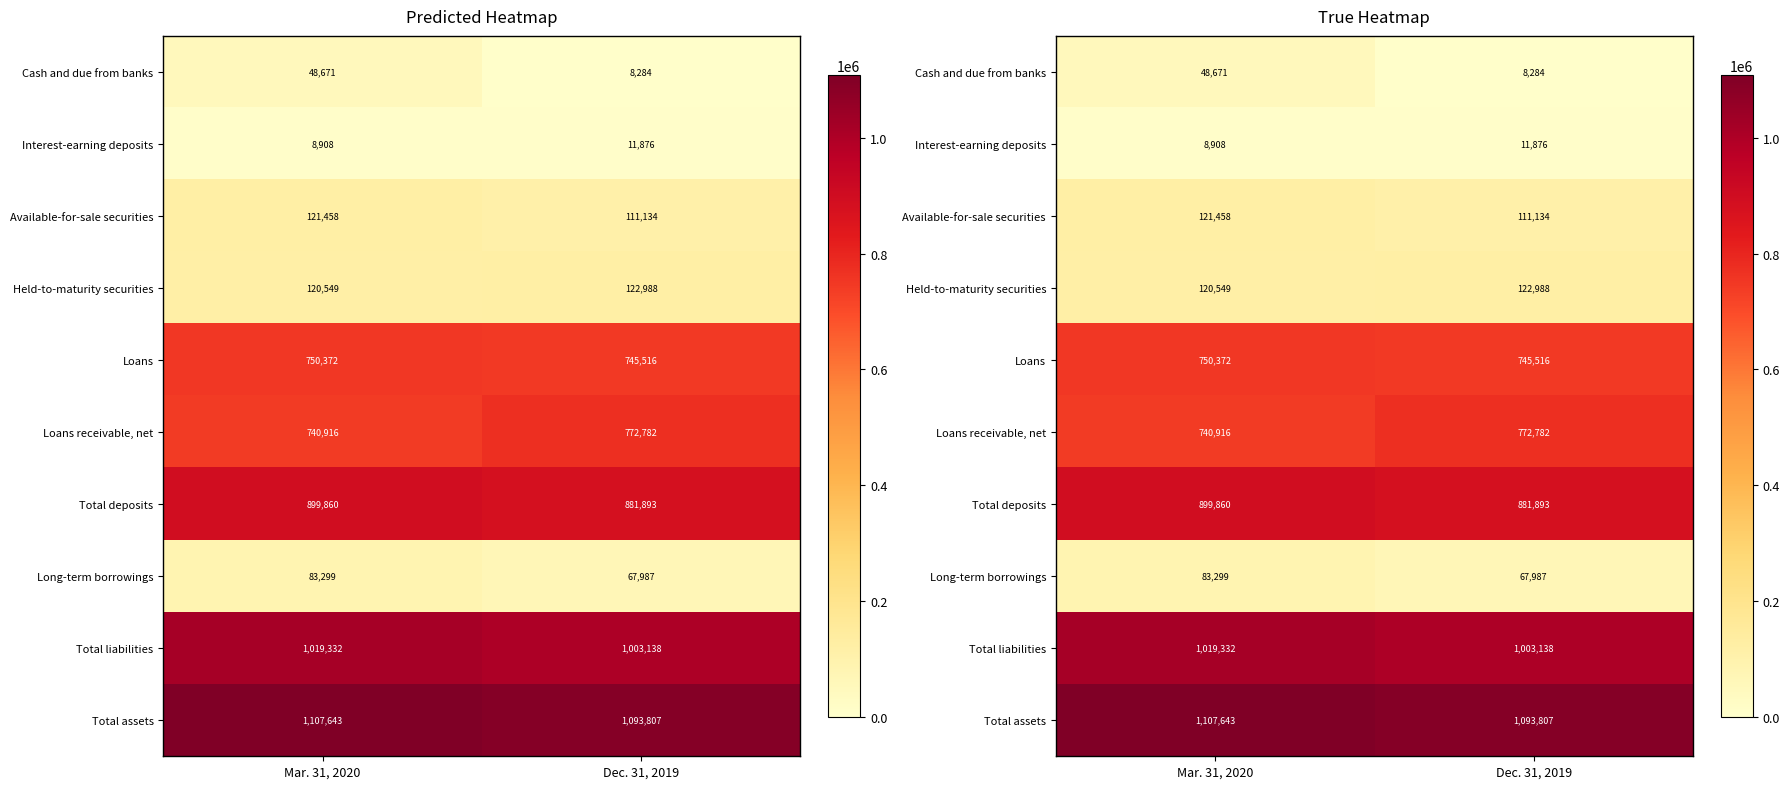

How many Total liabilities values are between 1003138 and 1019332?

2